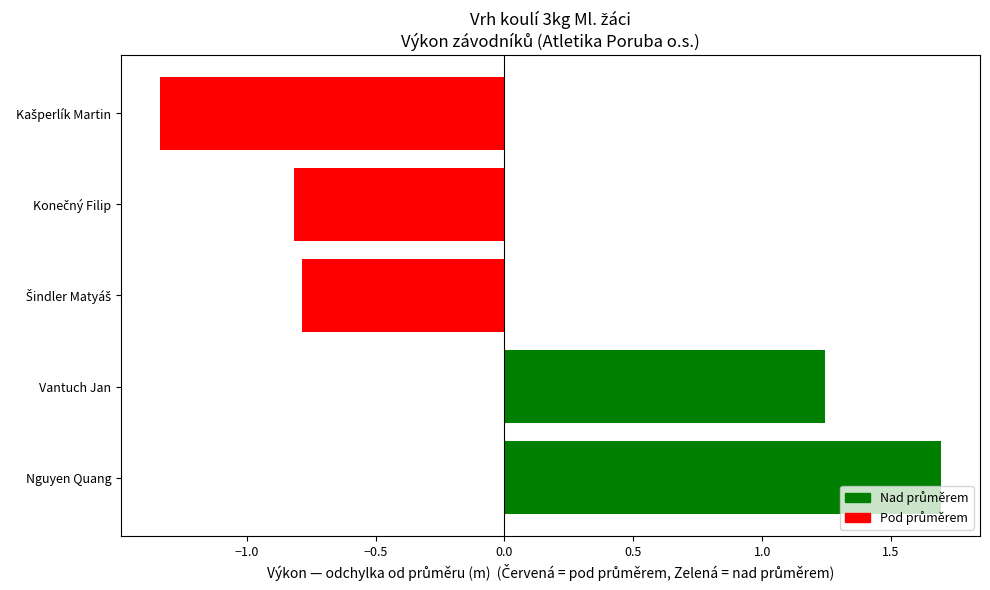

Which category has the highest value across all series?

Nguyen Quang